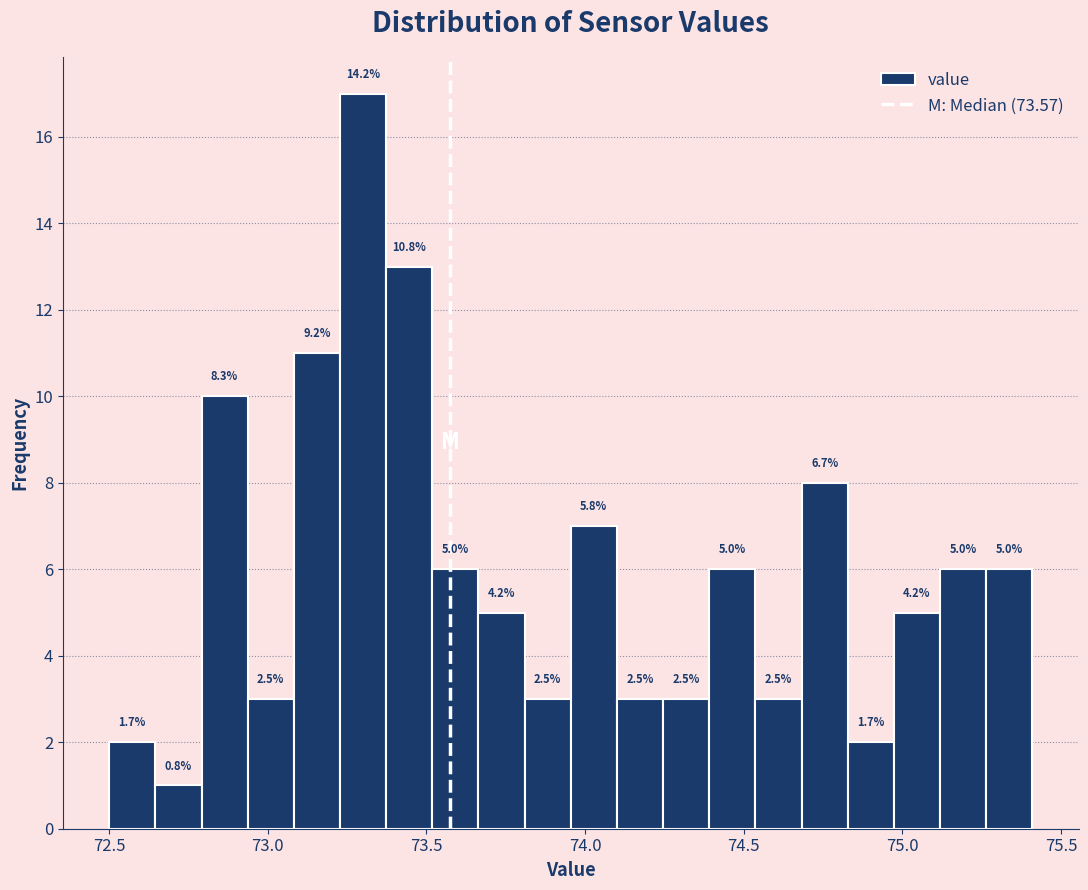

Read against the x-axis, roughly where is the centre of the tallest bar?

73.30